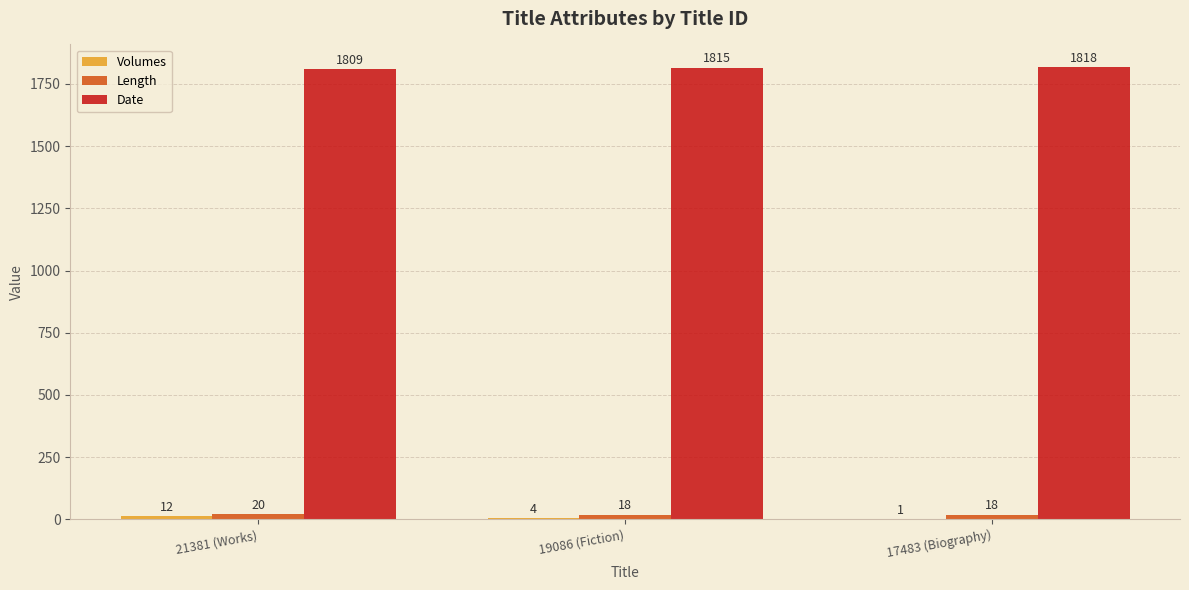

The Date series shows 2915 at 19086 (Fiction). True or false?

False